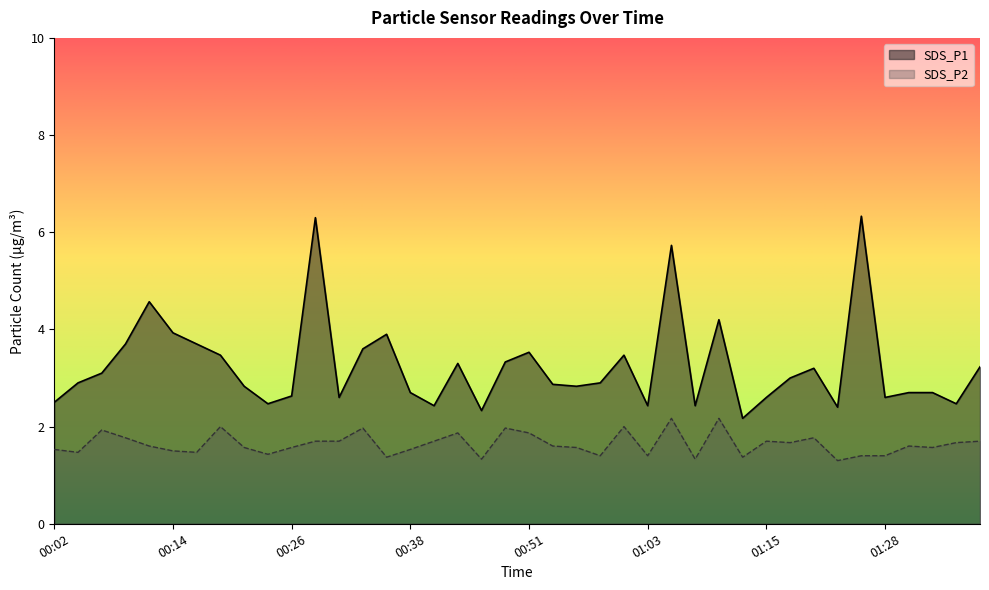

True or false: SDS_P1 and SDS_P2 intersect in this chart.

False